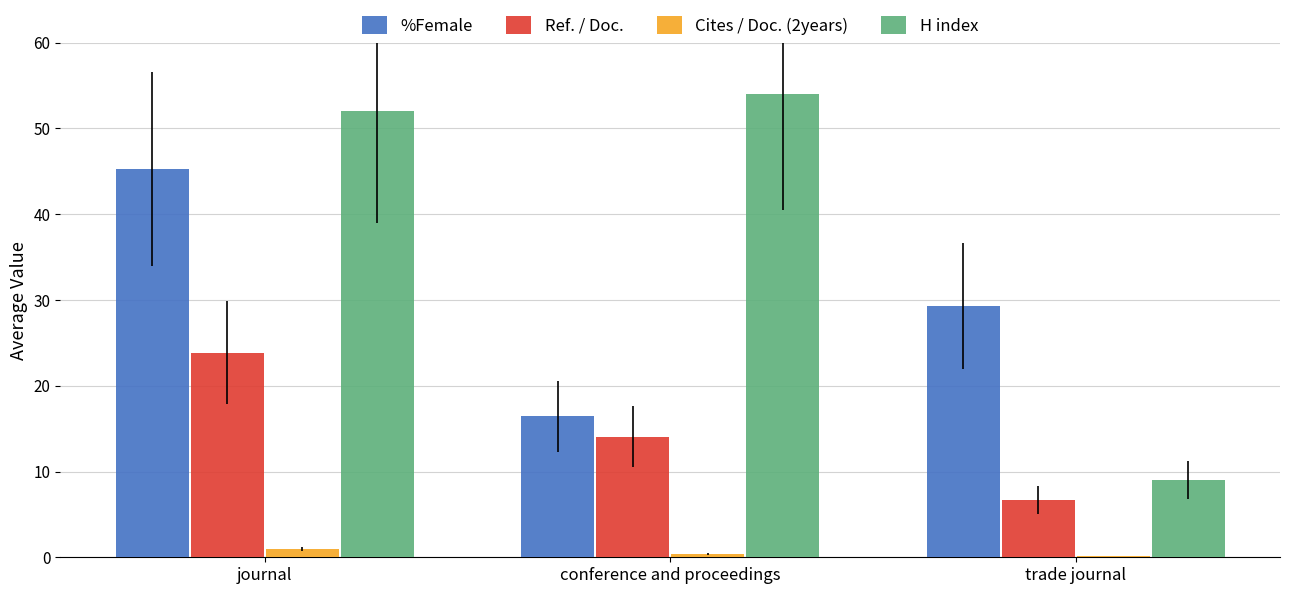

At which category is the sum across all series the highest?

journal